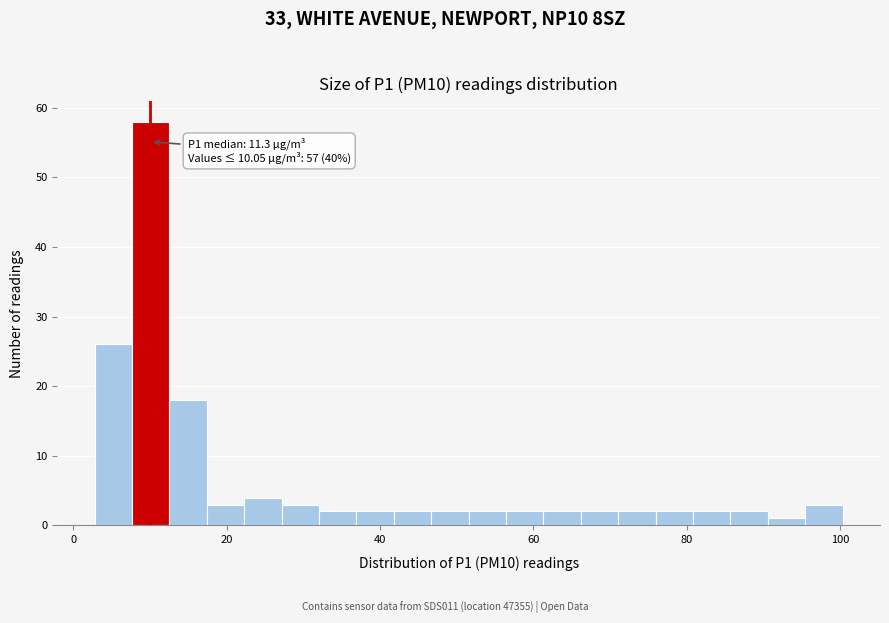

Around what value on the x-axis is the tallest bar? Give the approximate position of its centre, as read against the axis.

10